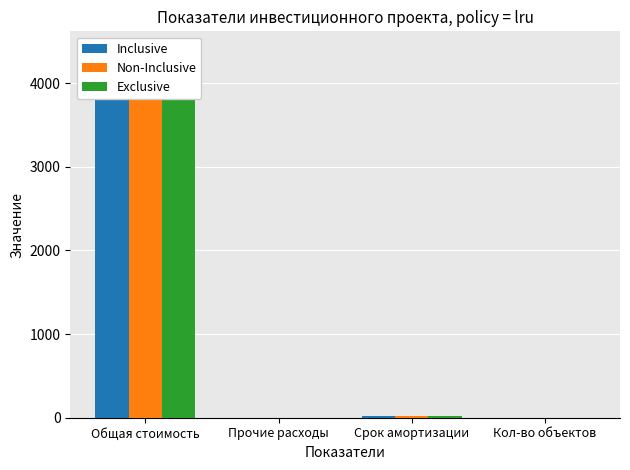

The value of Inclusive at Общая стоимость is 1371. True or false?

False